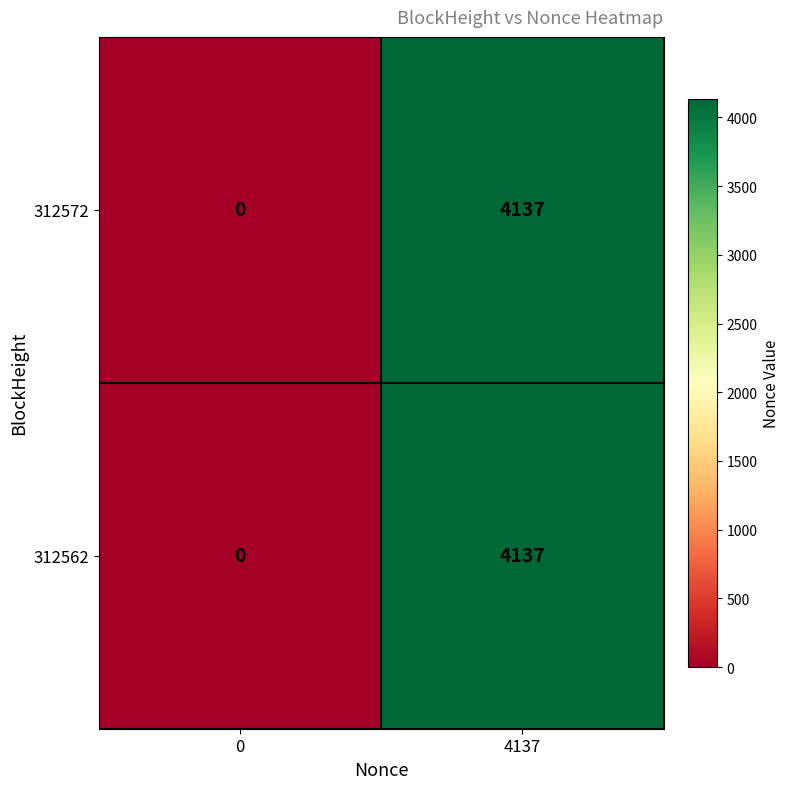

What is the difference between the 312562 values at 0 and 4137?

4137